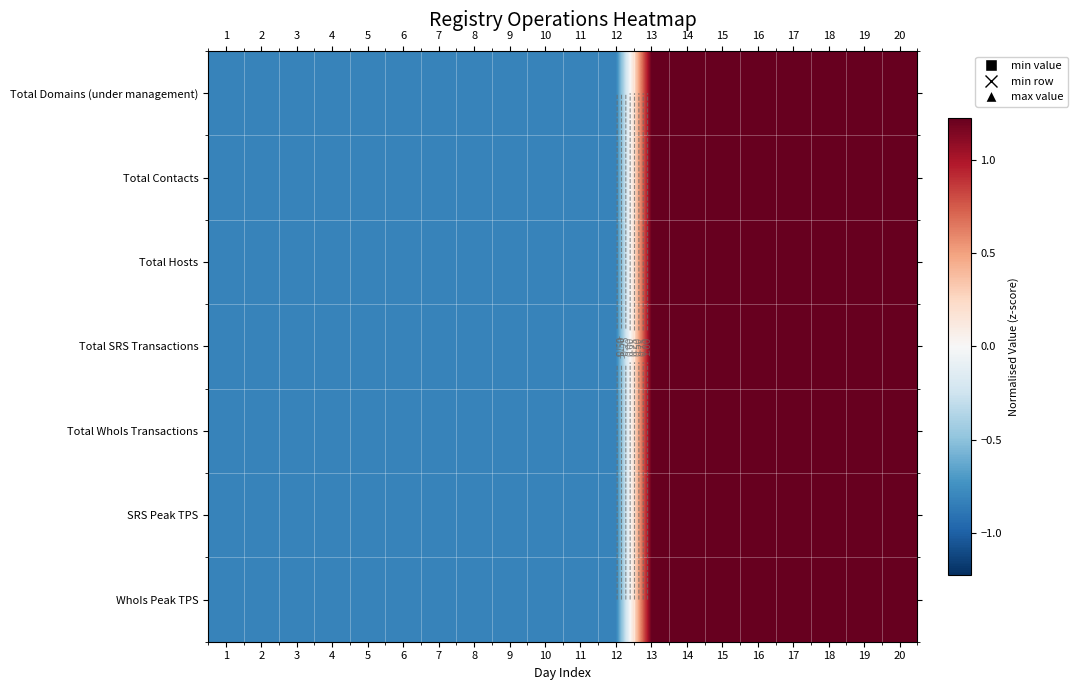

What is the lowest value of the Total Hosts series?

-0.8